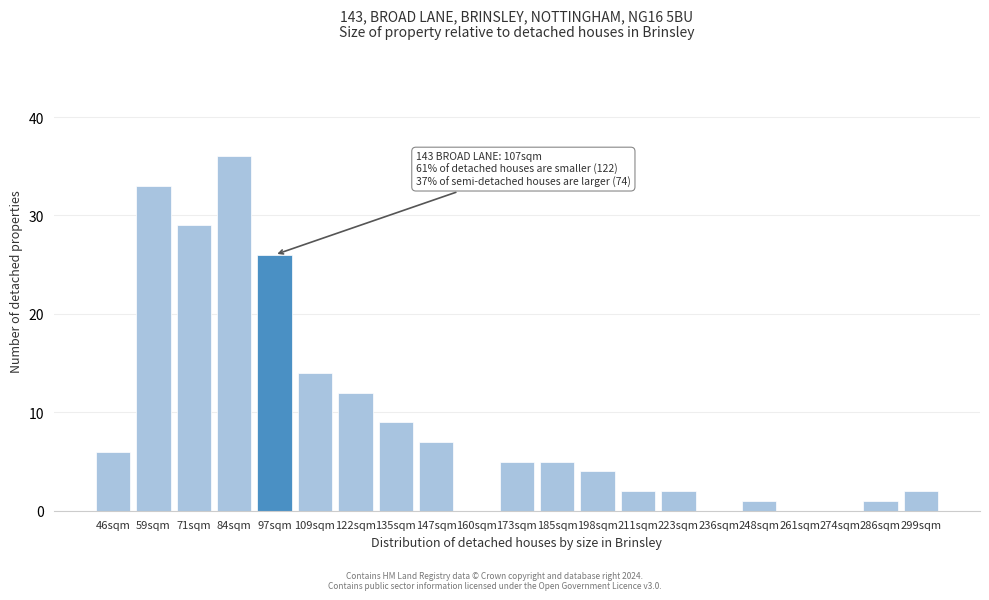

Reading left to right, extract all data points from this chart.

46sqm=6	59sqm=33	71sqm=29	84sqm=36	97sqm=26	109sqm=14	122sqm=12	135sqm=9	147sqm=7	160sqm=0	173sqm=5	185sqm=5	198sqm=4	211sqm=2	223sqm=2	236sqm=0	248sqm=1	261sqm=0	274sqm=0	286sqm=1	299sqm=2